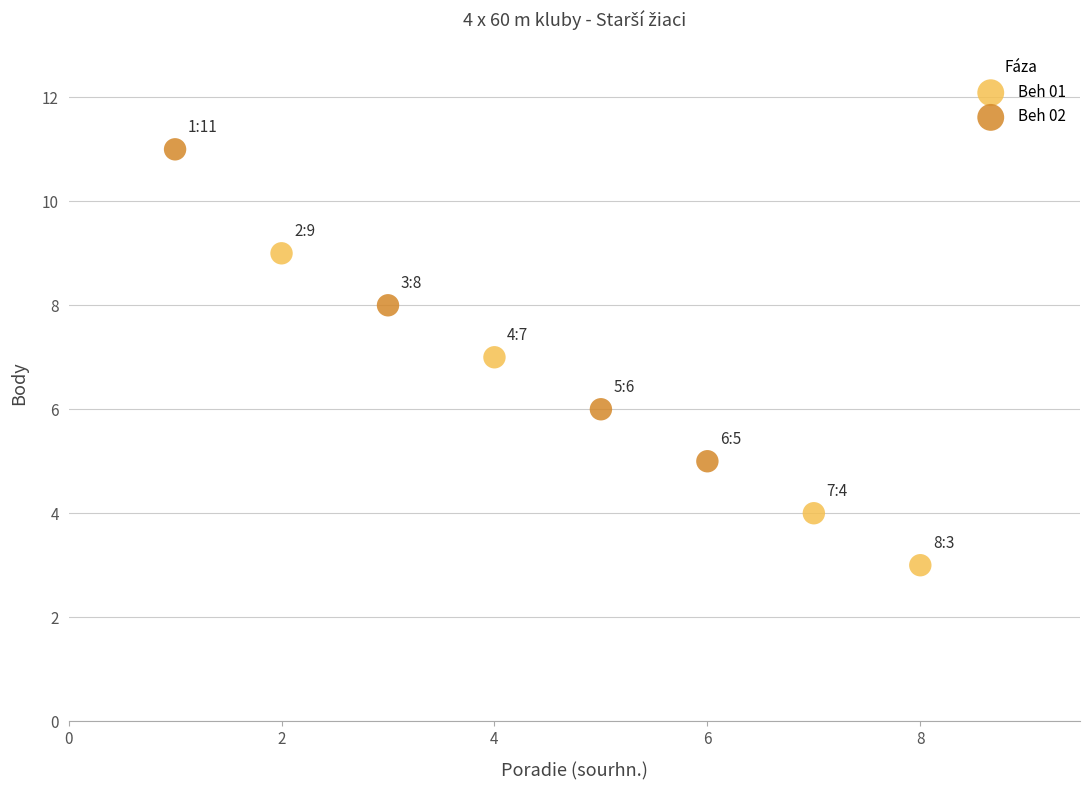

What are all the series names shown in the legend?

Beh 01, Beh 02